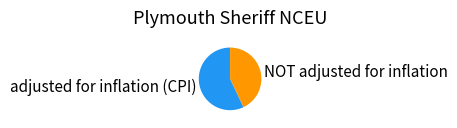

Is there a majority slice in this chart?

Yes